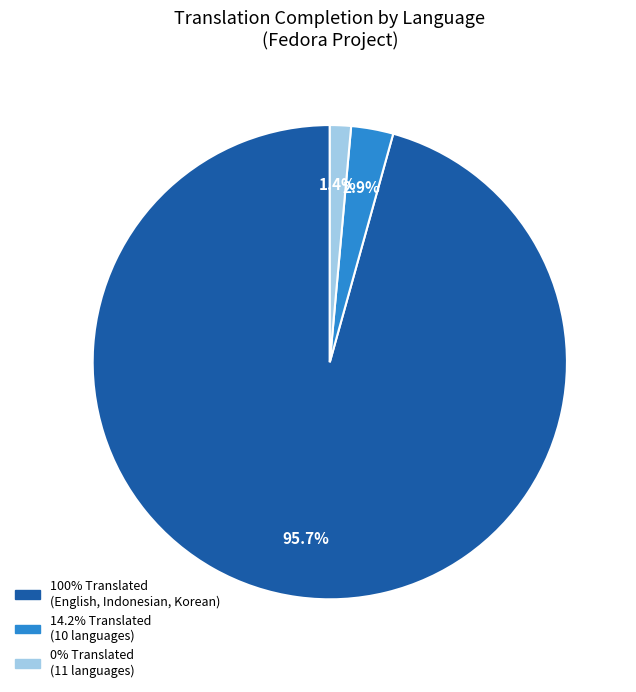

Count the number of slices in the pie.

3